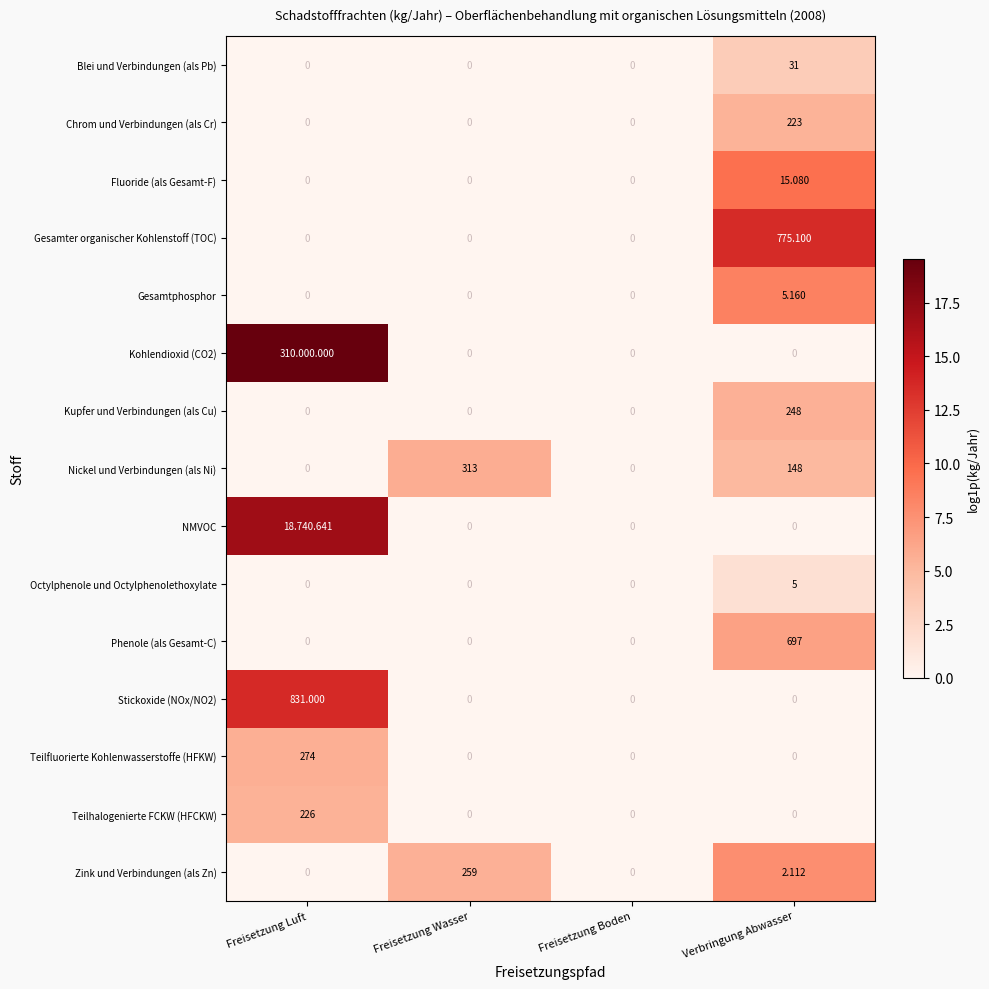

Where does the Zink und Verbindungen (als Zn) series first go above 2?

Freisetzung Wasser